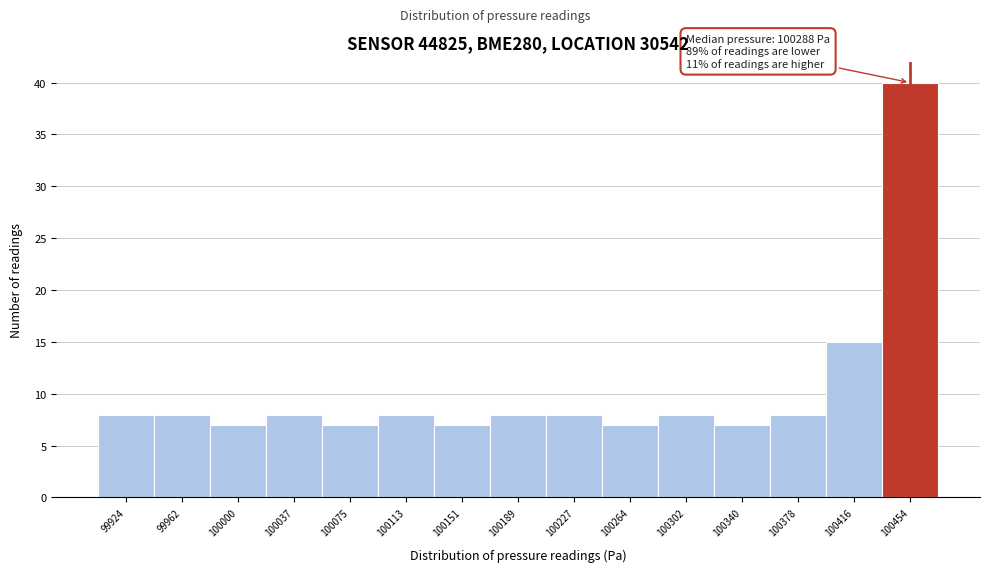

Which range on the x-axis has the tallest bar?

100435 to 100470